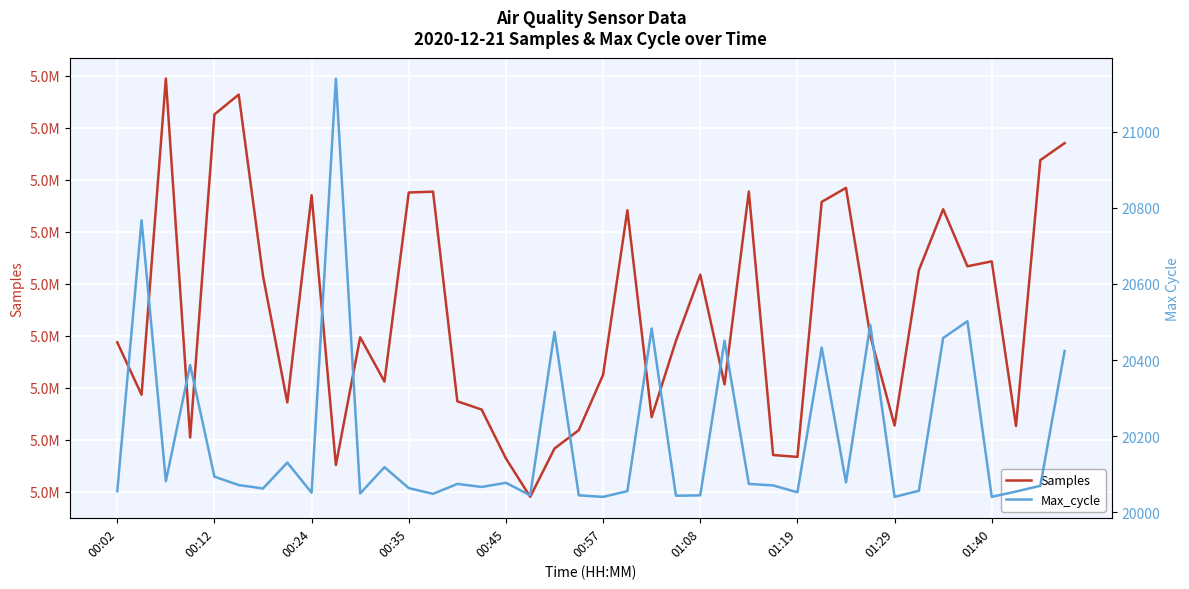

The value of Max_cycle at 00:57 is 34676. True or false?

False